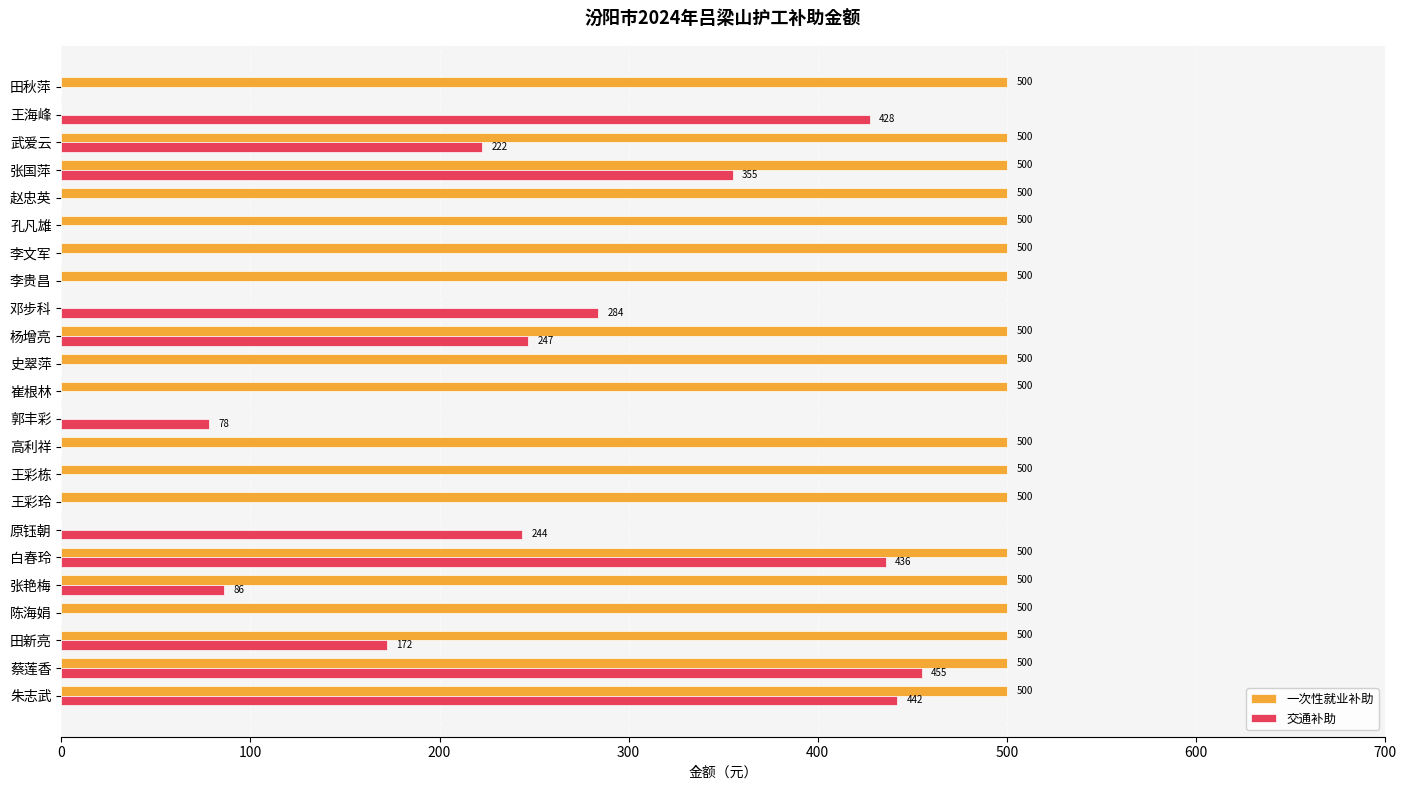

What is the sum of all 一次性就业补助 values?

9500.0